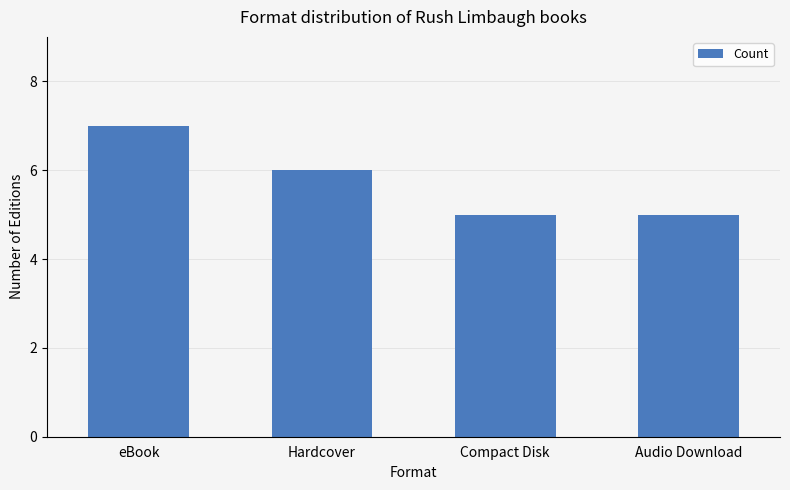

True or false: the data shows 5 at Audio Download.

True